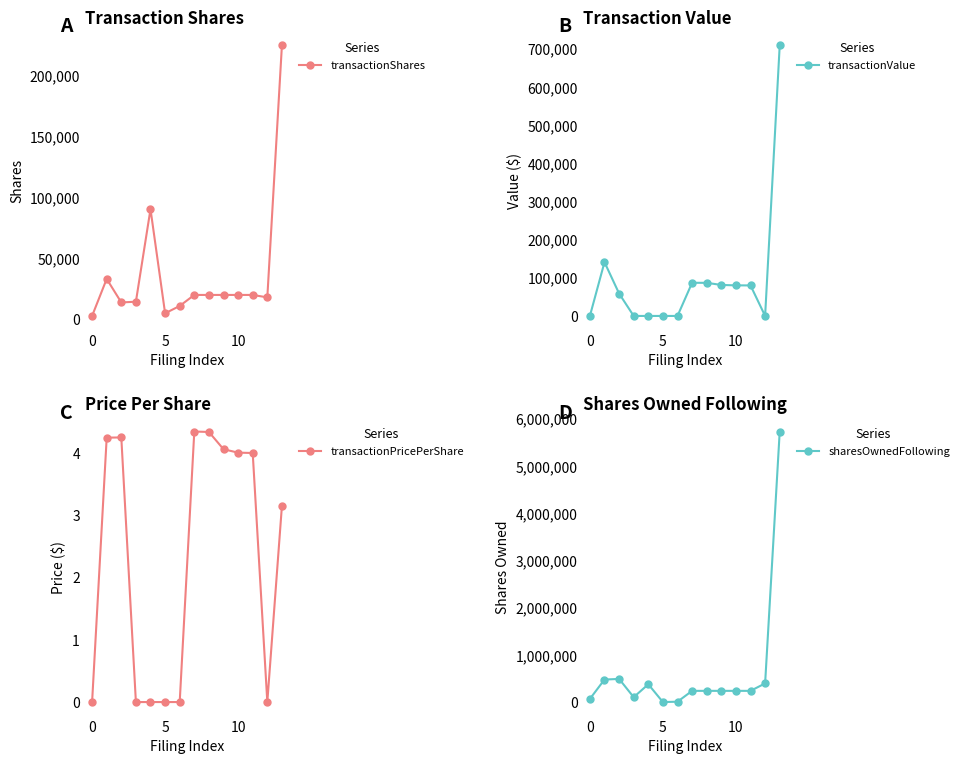

How many series are shown in this chart?

4